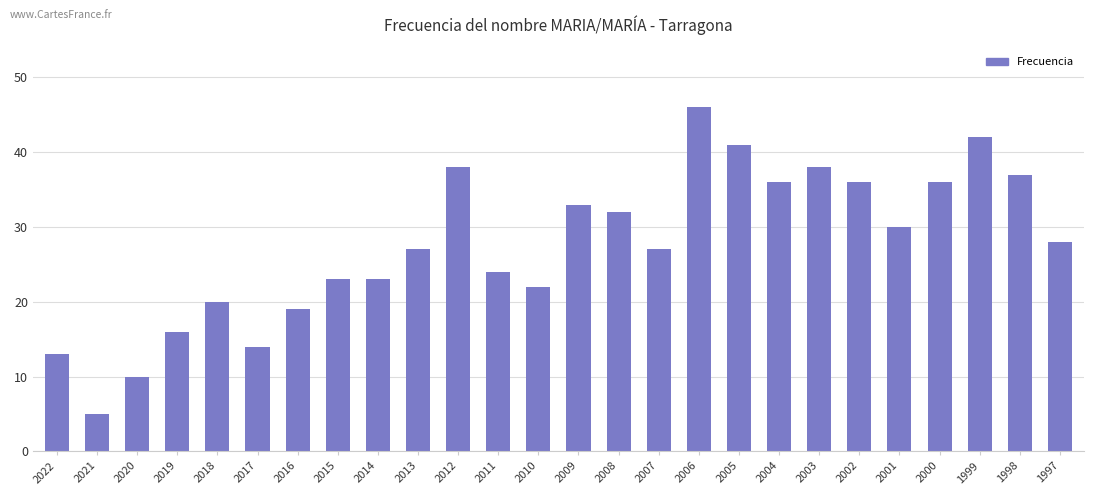

Which label corresponds to the smallest value in the chart?

2021